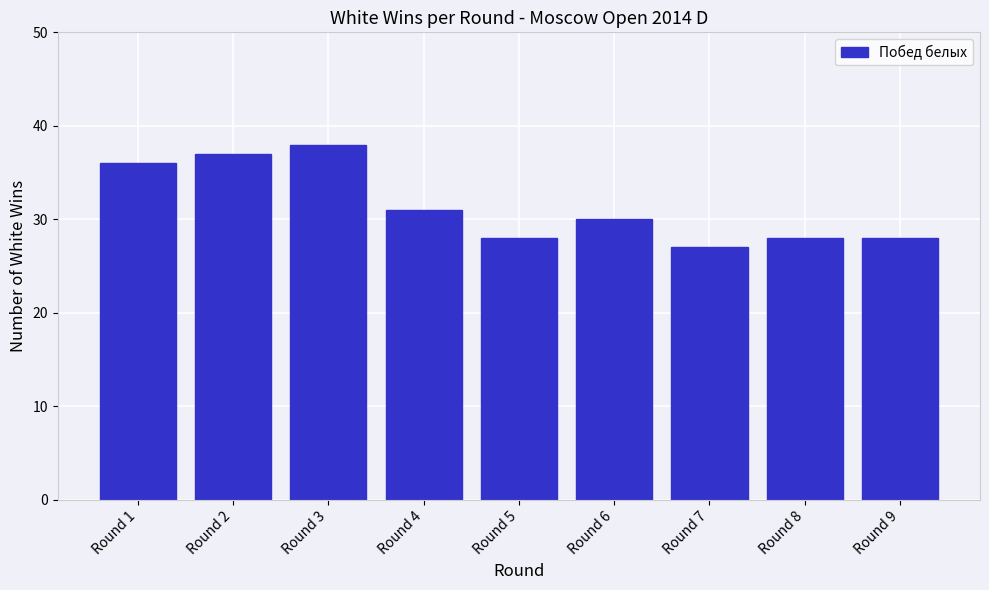

Reading right to left, what are all the values shown in this chart?

Round 9=28	Round 8=28	Round 7=27	Round 6=30	Round 5=28	Round 4=31	Round 3=38	Round 2=37	Round 1=36